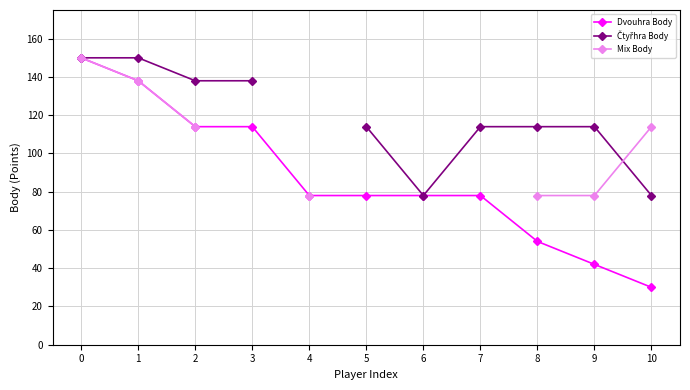

Rank the series at 8 from lowest to highest value.

Dvouhra Body, Mix Body, Čtyřhra Body